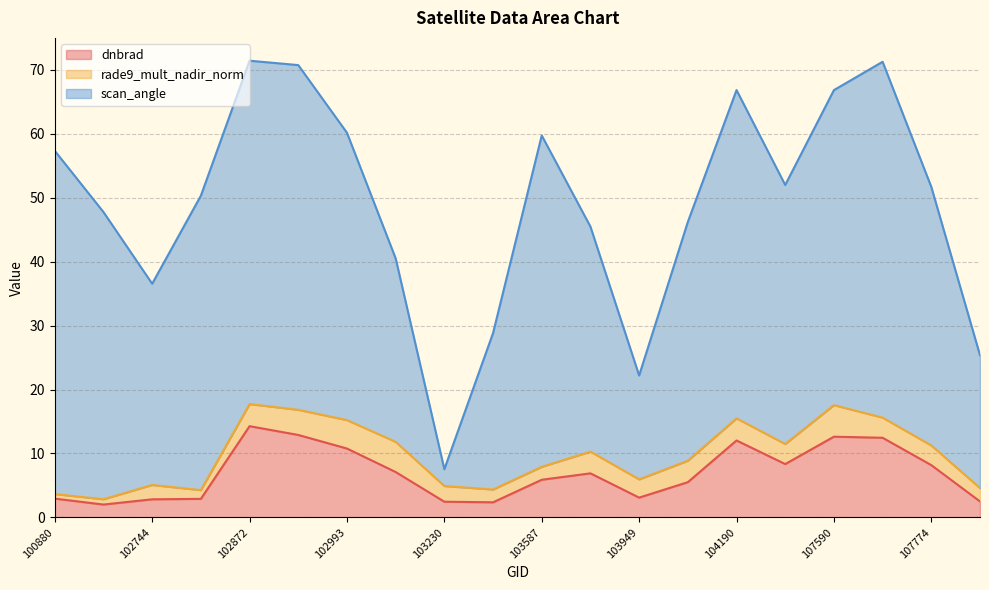

Between 104190 and 107590, which is larger?

107590